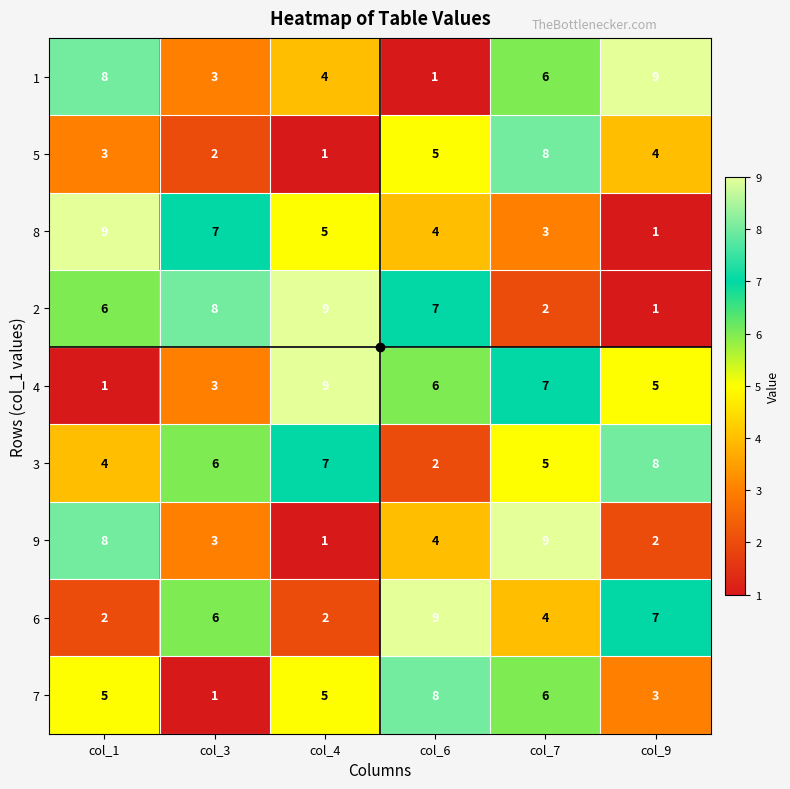

Count the 7 values in the range 3 to 6.

4